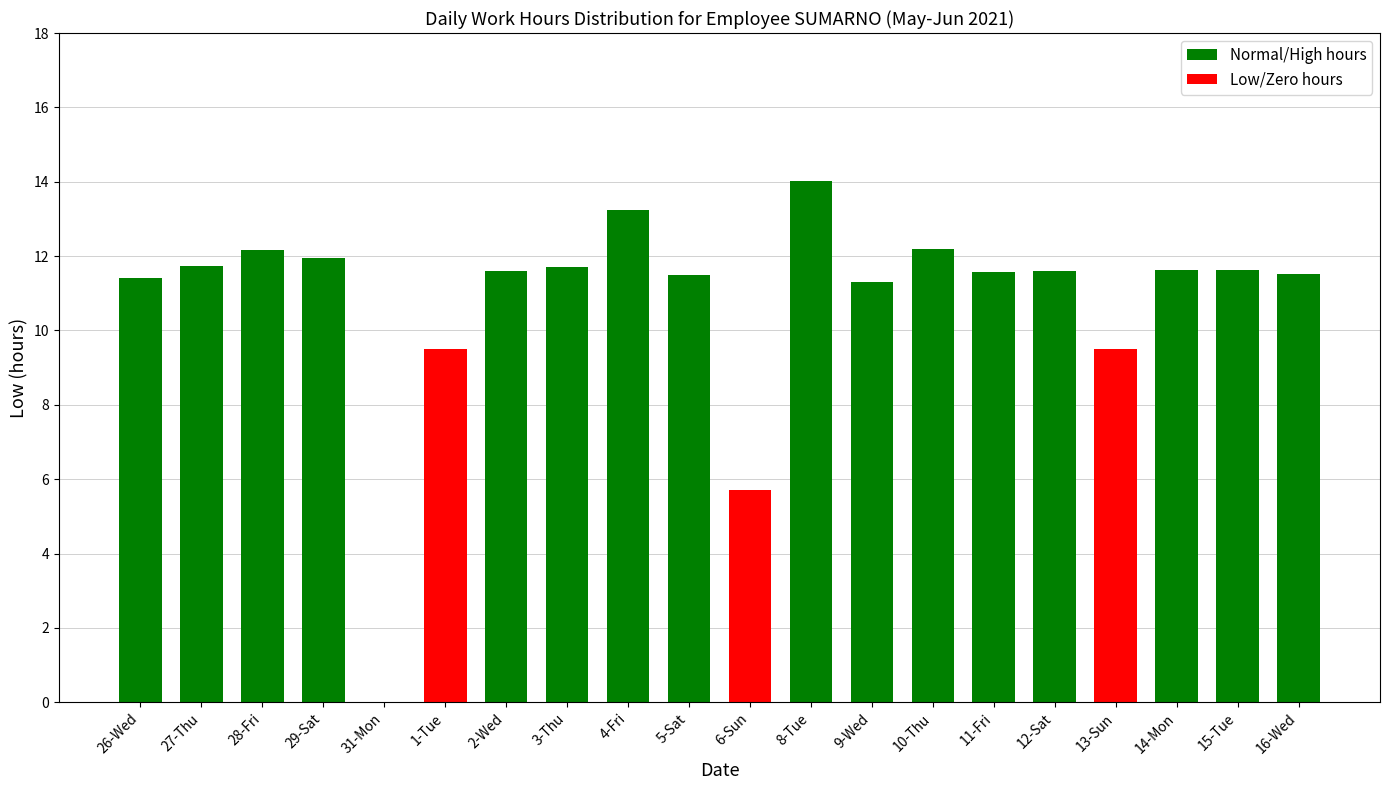

The chart shows a value of 13.2 at 4-Fri. True or false?

True